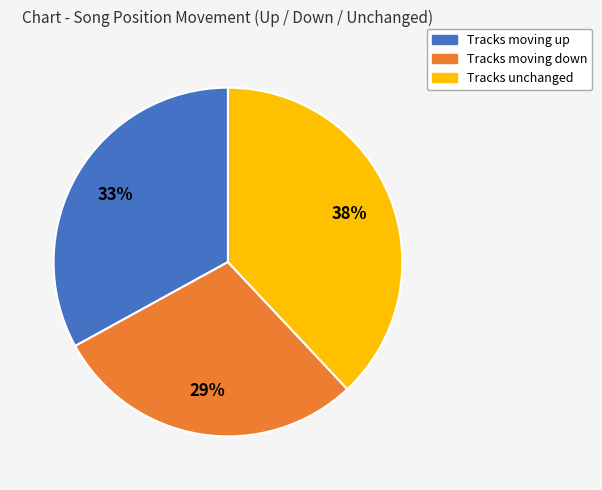

To the nearest percent, what is the difference between the largest and smallest slice percentages?

9%